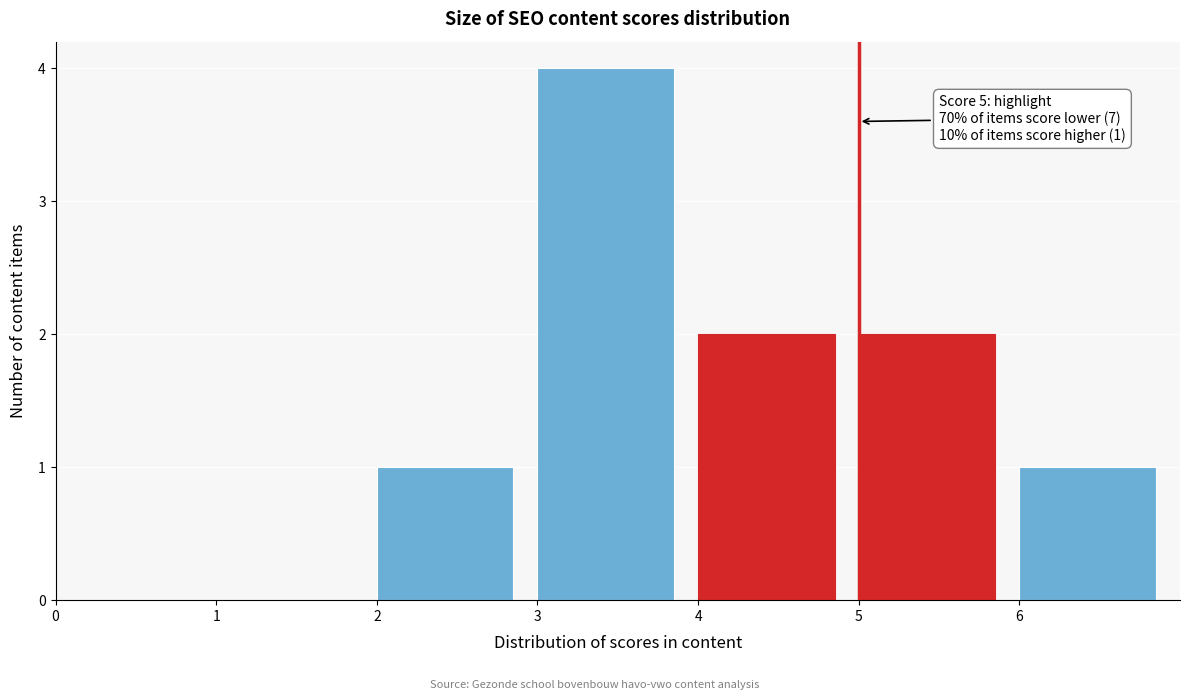

Over which range of the x-axis is the bar tallest?

3 to 4